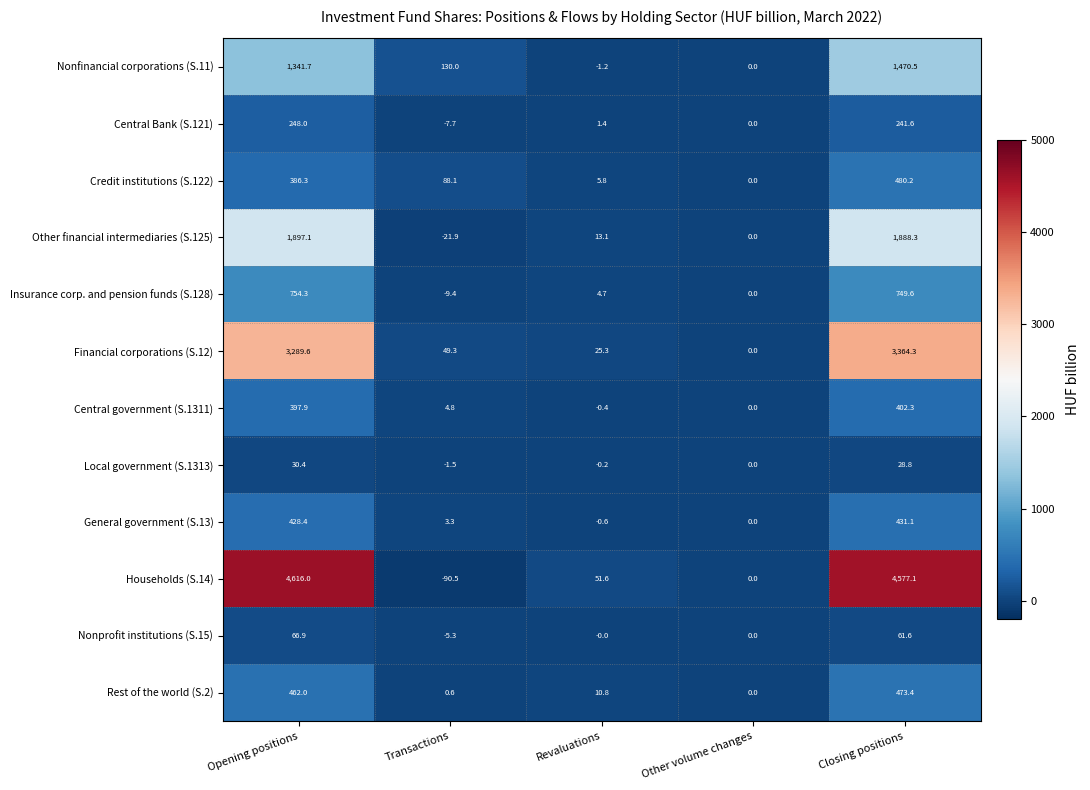

True or false: General government (S.13) has a value of -0.6 at Revaluations.

True